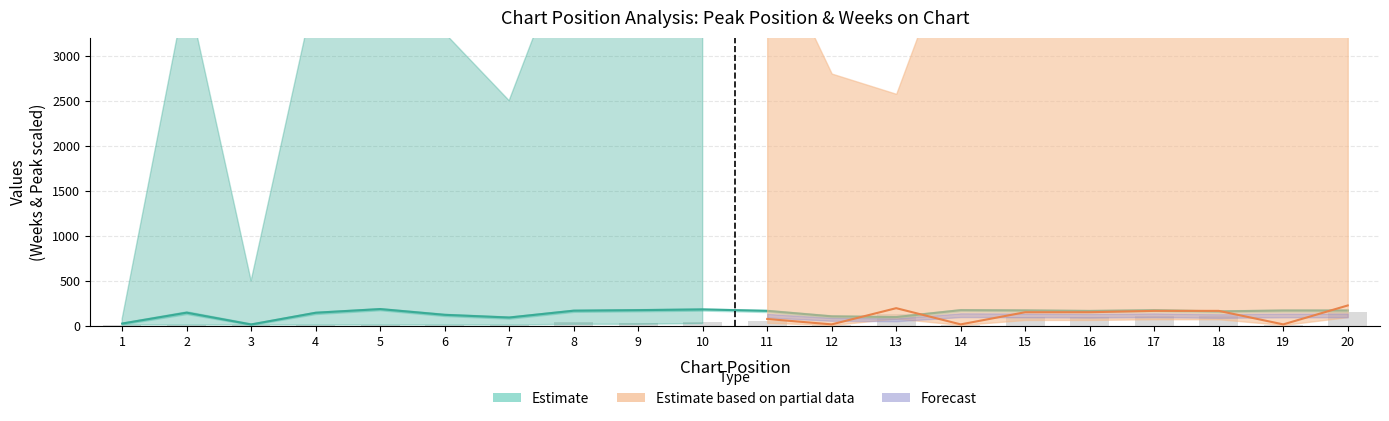

True or false: Peak Position has a value of 16 at 5.

False